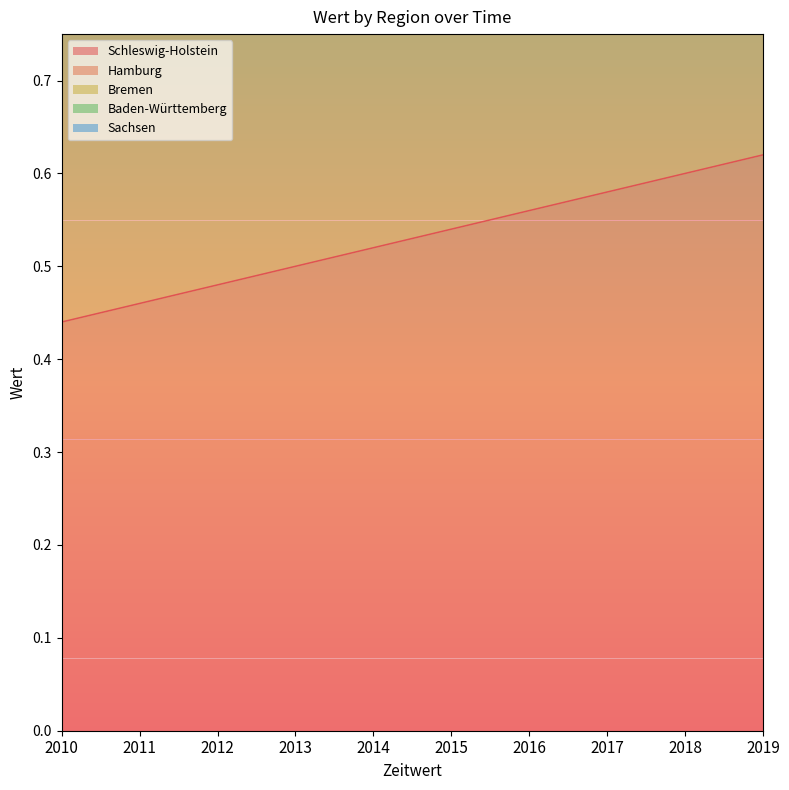

At how many categories does at least one series exceed 1?

10